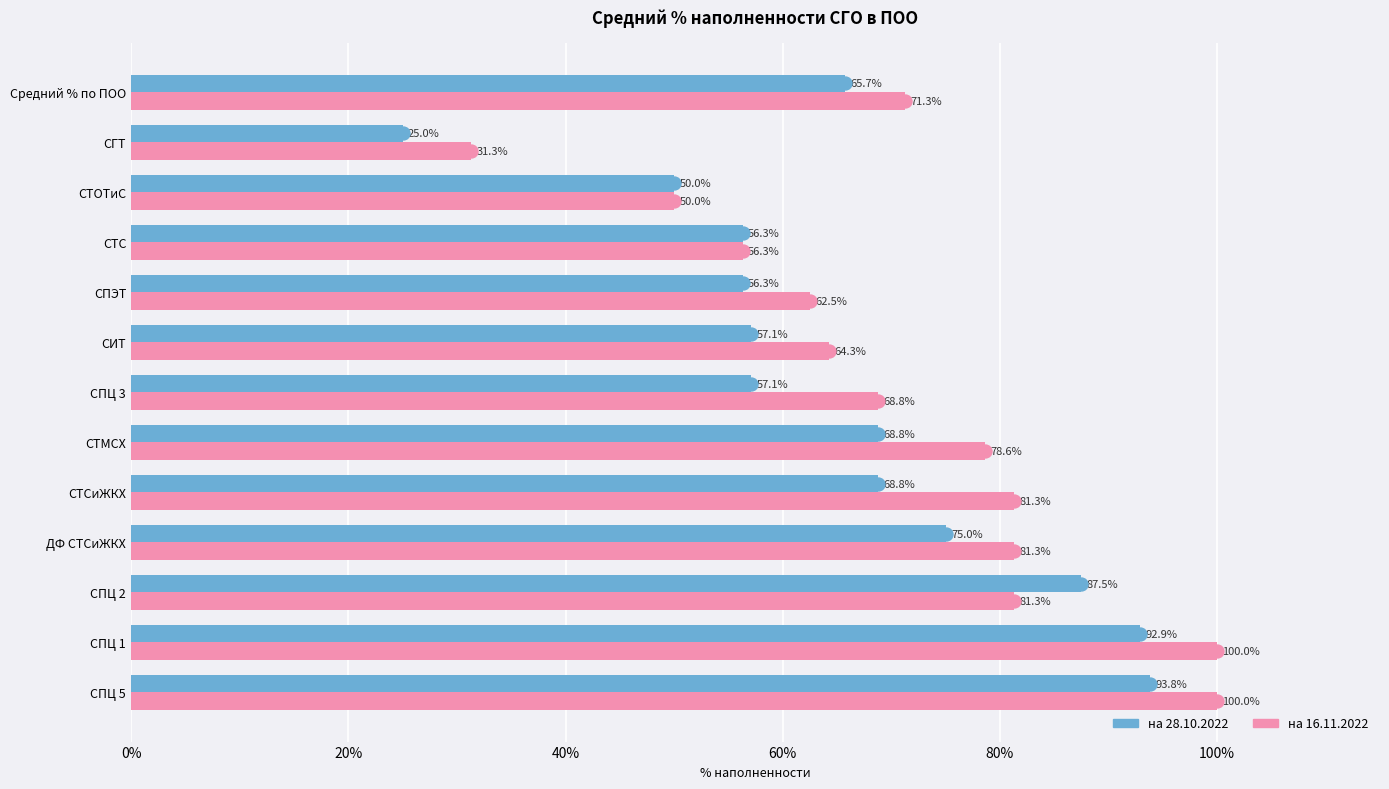

Which series has the widest spread of values?

на 28.10.2022